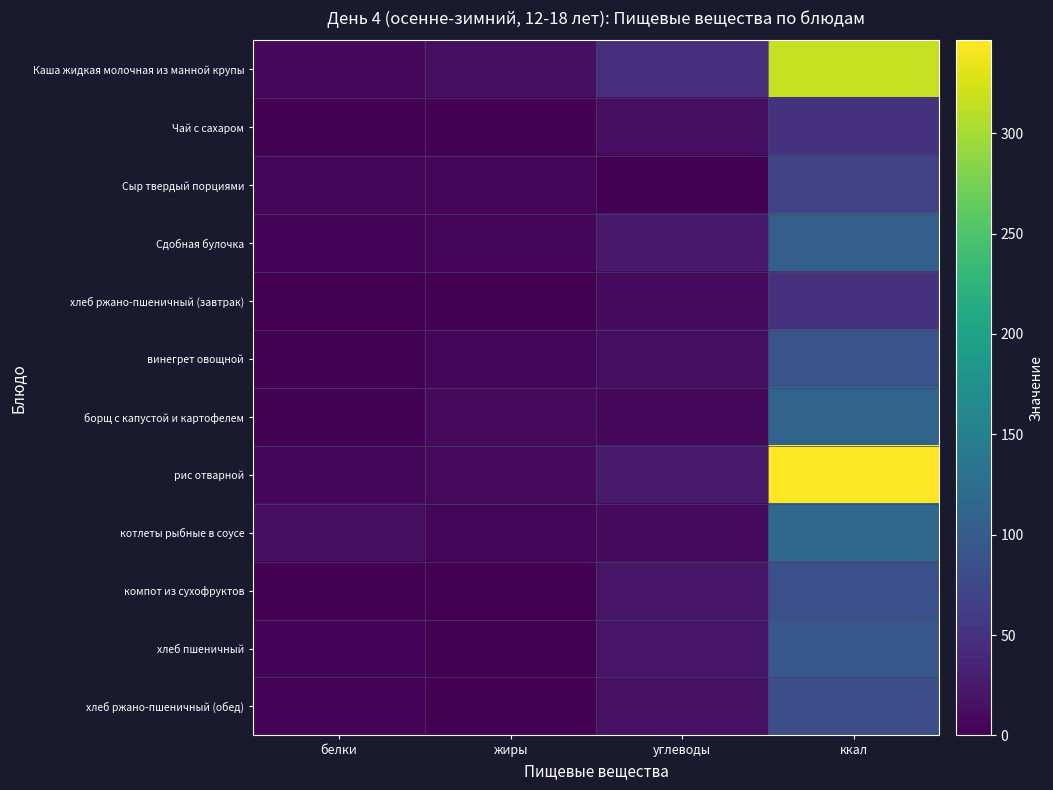

Which series has the widest spread of values?

рис отварной